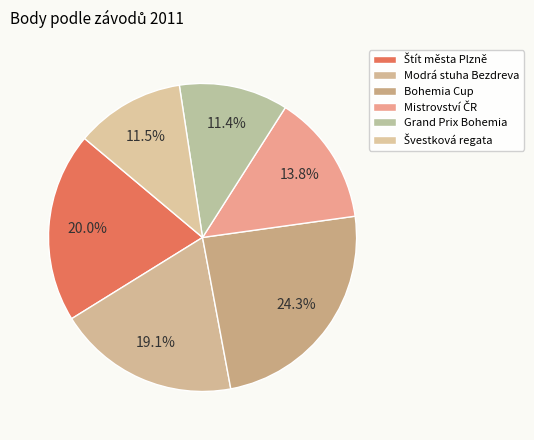

How many segments does this pie chart have?

6